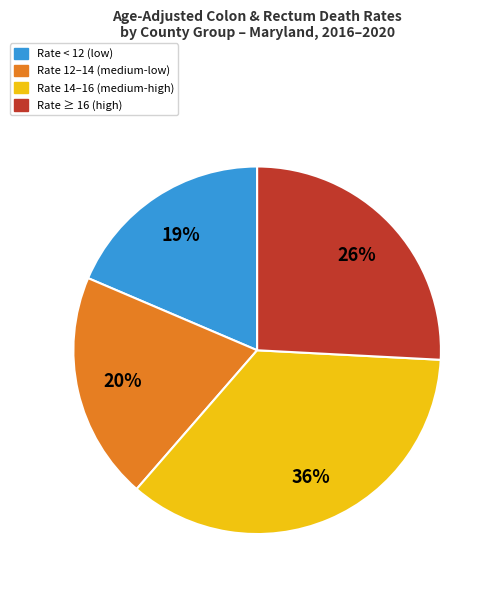

Rank the categories by value from highest to lowest.

Rate 14–16 (medium-high), Rate ≥ 16 (high), Rate 12–14 (medium-low), Rate < 12 (low)